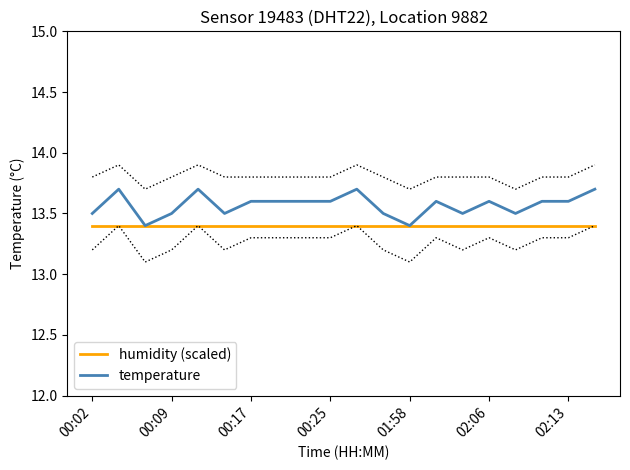

How many interior local peaks does the temperature series have?

5